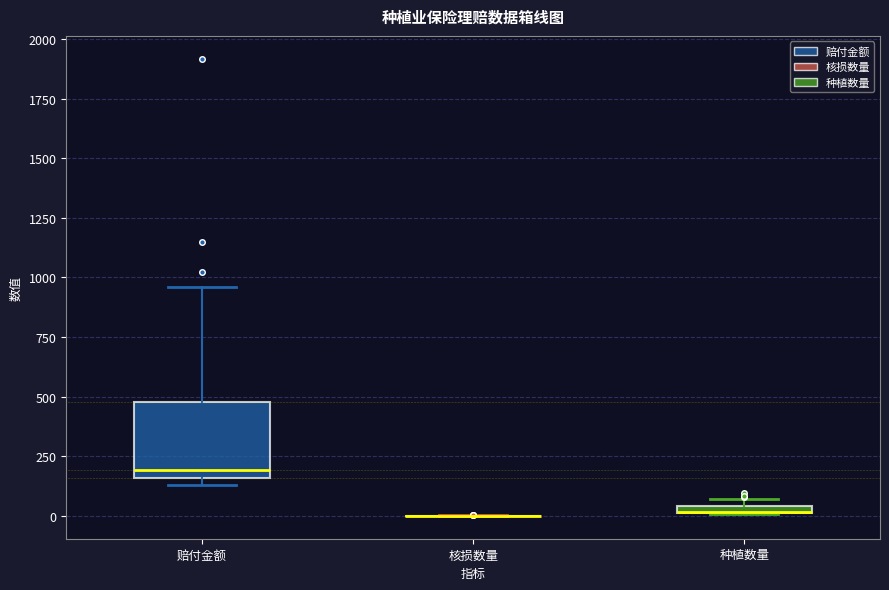

Where is the lower edge of the box for 种植数量 on the y-axis? The values are not printed on the chart, so give them approximately, as read against the axis.

0